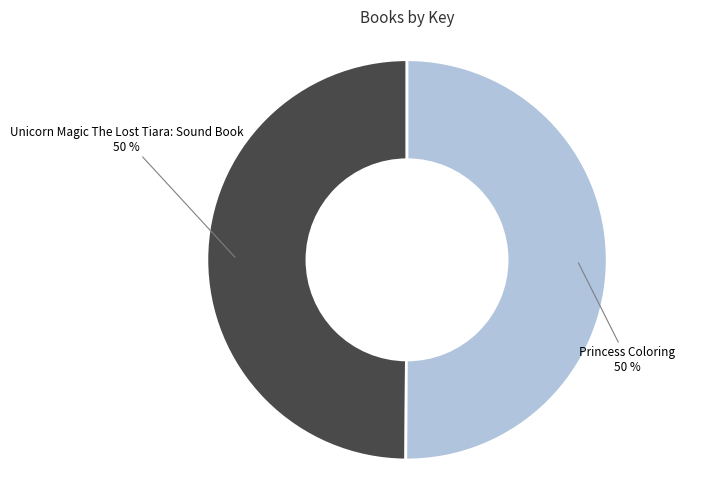

To the nearest percent, what is the average slice percentage?

50%